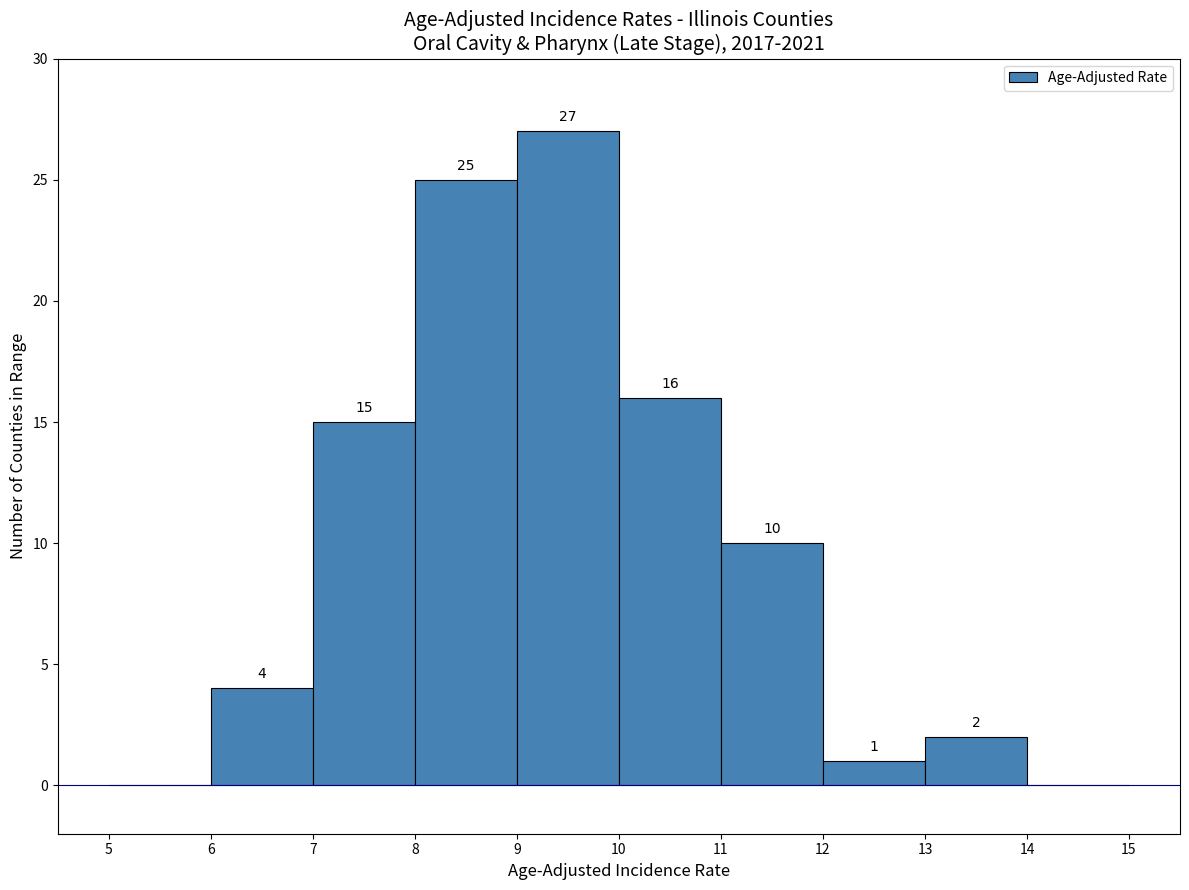

Which range on the x-axis has the tallest bar?

9 to 10